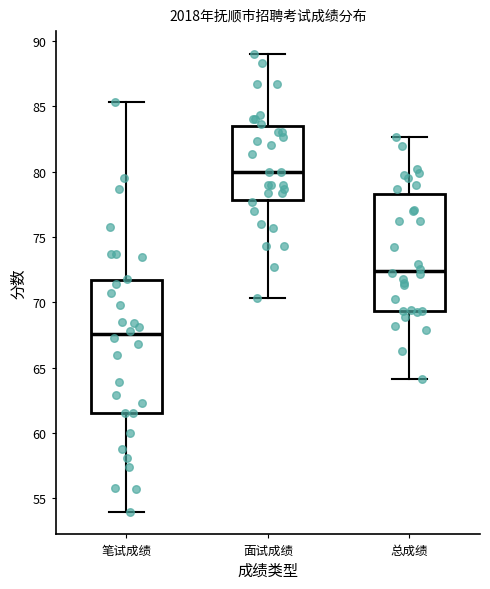

Reading left to right, transcribe this box plot: for each box, give where its median line is, the range the box spans, and where its two whiskers end, as read against the y-axis. The values are not printed on the chart, so give them approximately, as read against the axis.

笔试成绩: median 67.5, box 61.5 to 71.5, whiskers 54.0 to 85.5
面试成绩: median 80.0, box 78.0 to 83.5, whiskers 70.5 to 89.0
总成绩: median 72.5, box 69.5 to 78.5, whiskers 64.0 to 82.5